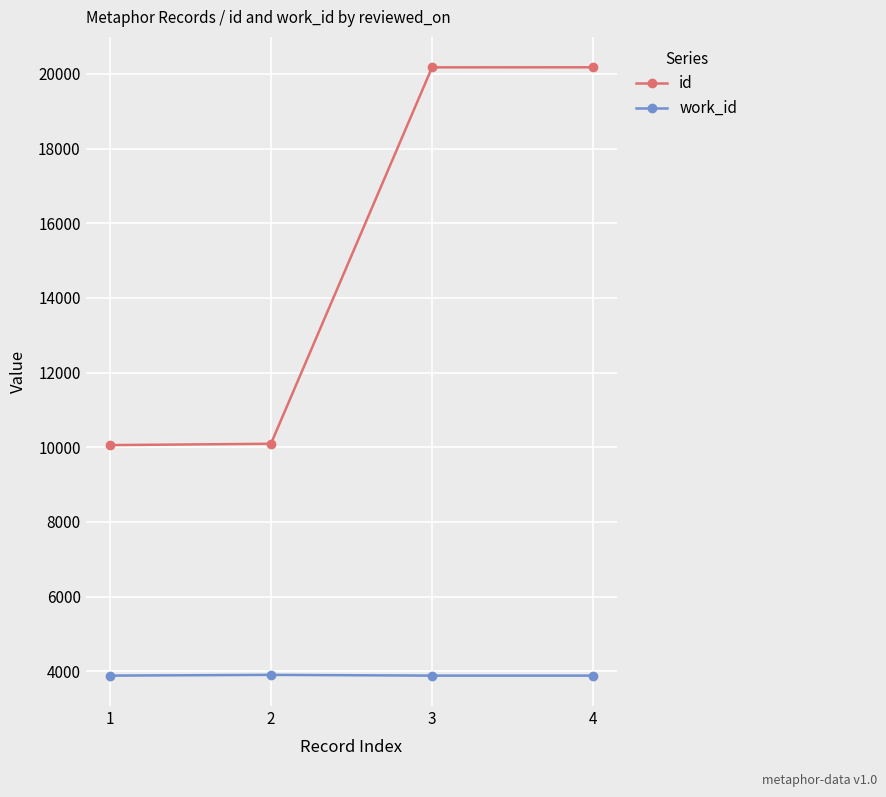

What is the maximum value for work_id?

3904